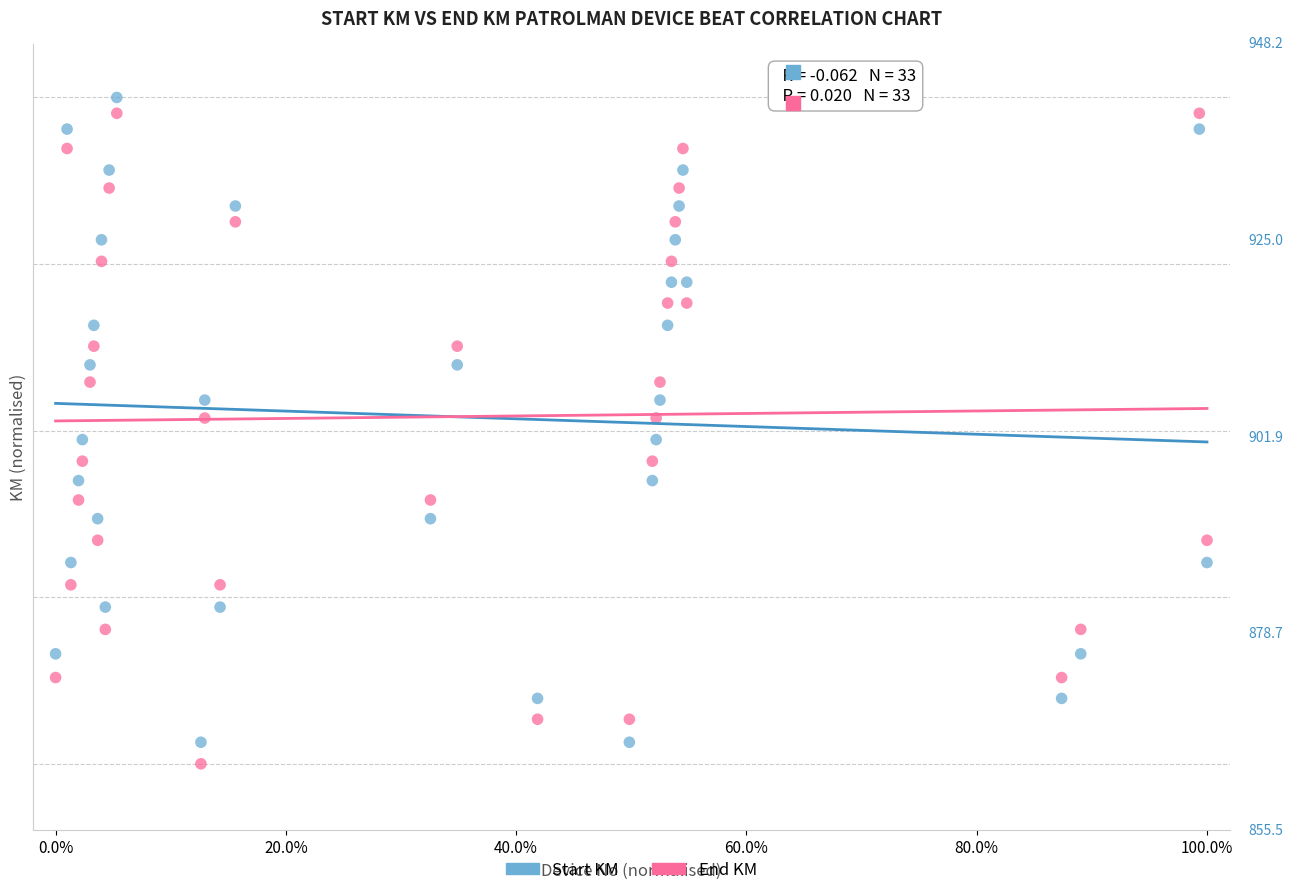

What are all the series names shown in the legend?

Start KM, End KM